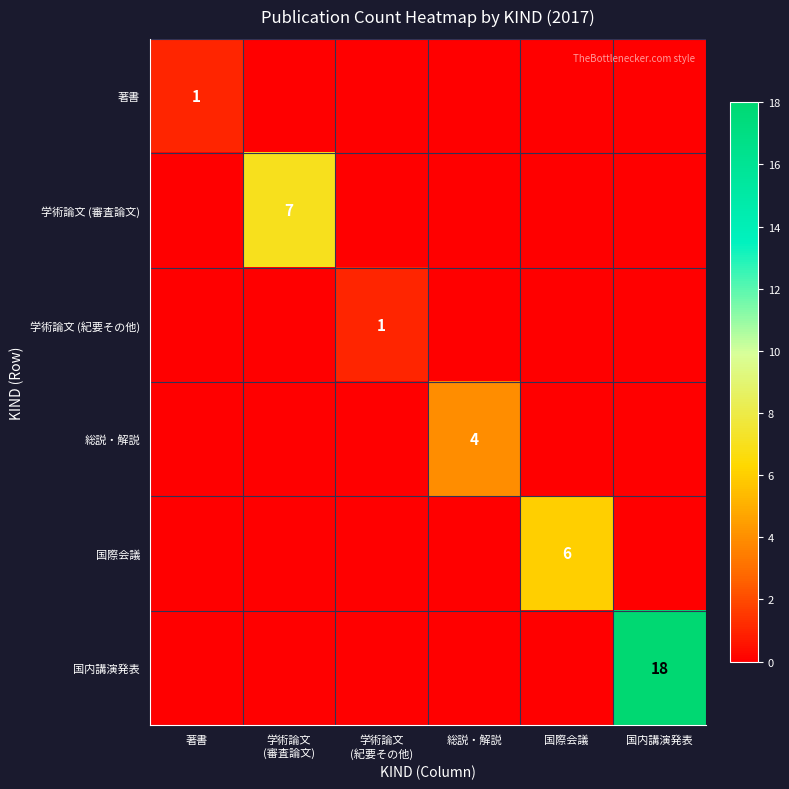

What is the maximum value shown in the chart?

18